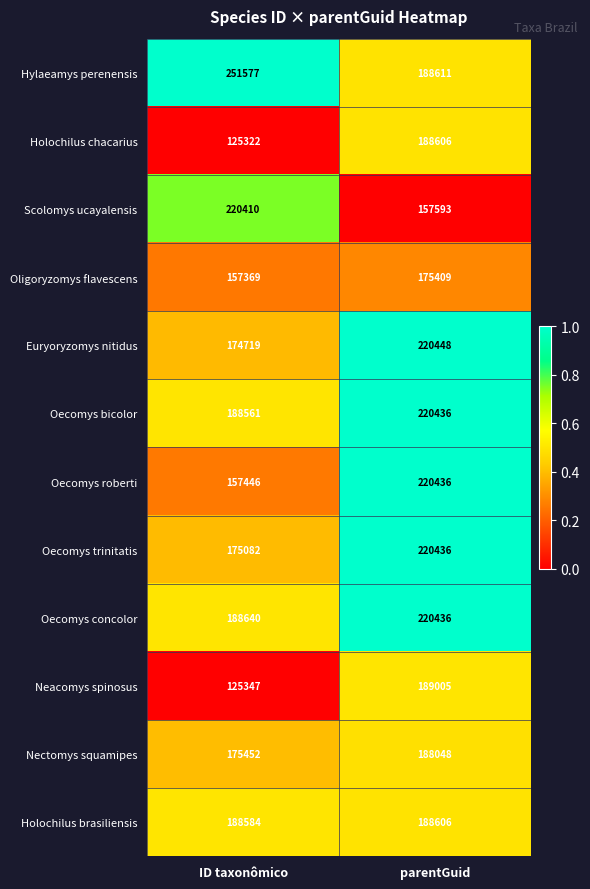

What is the sum of the Oligoryzomys flavescens values at ID taxonômico and parentGuid?

332778